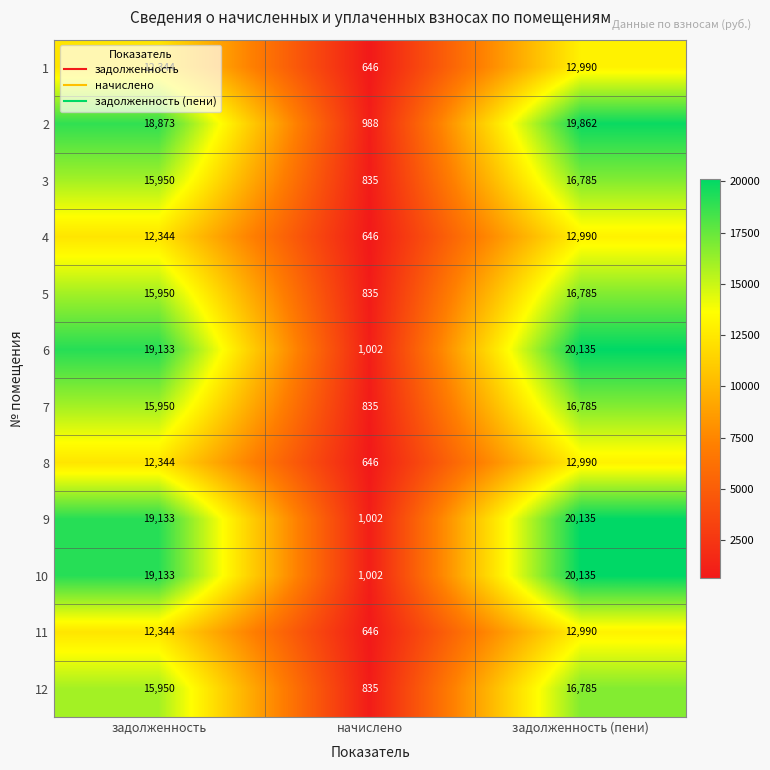

List the labels in order of 9 value, largest first.

задолженность (пени), задолженность, начислено